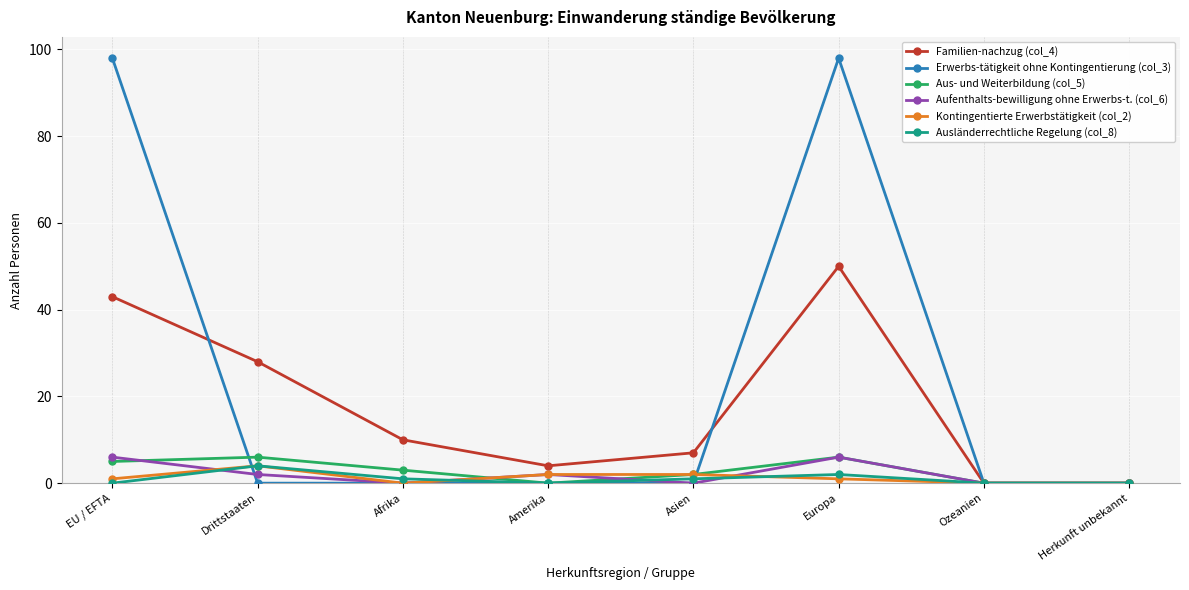

What is the maximum value shown in the chart?

98